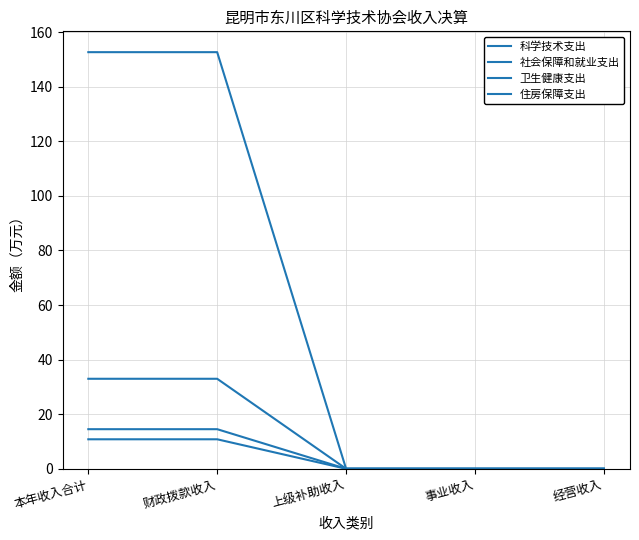

Is it true that 卫生健康支出 equals 25.4 at 本年收入合计?

False